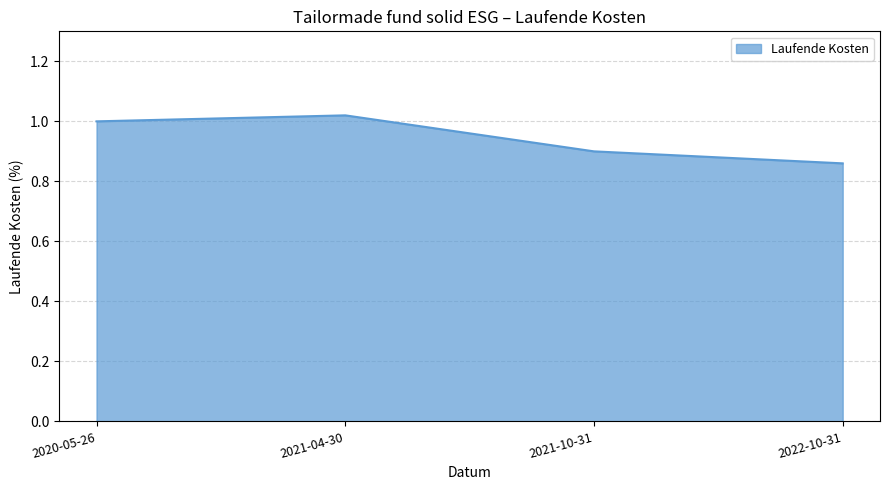

Count the number of categories in the chart.

4